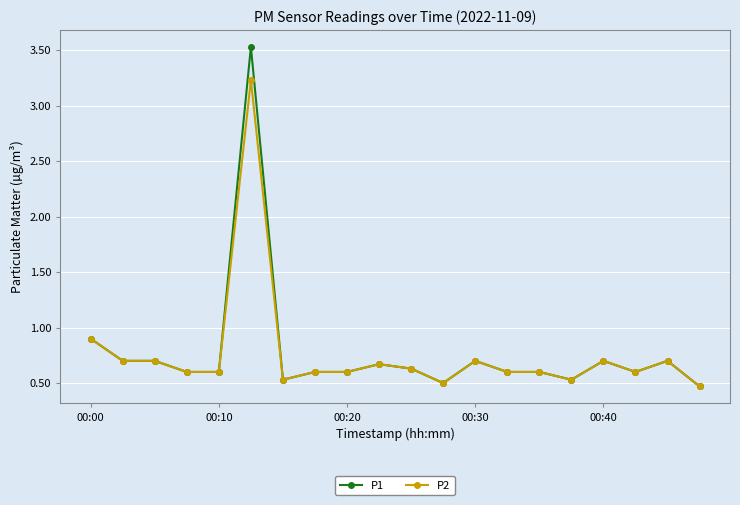

Does the chart display data point markers on the line(s)?

Yes